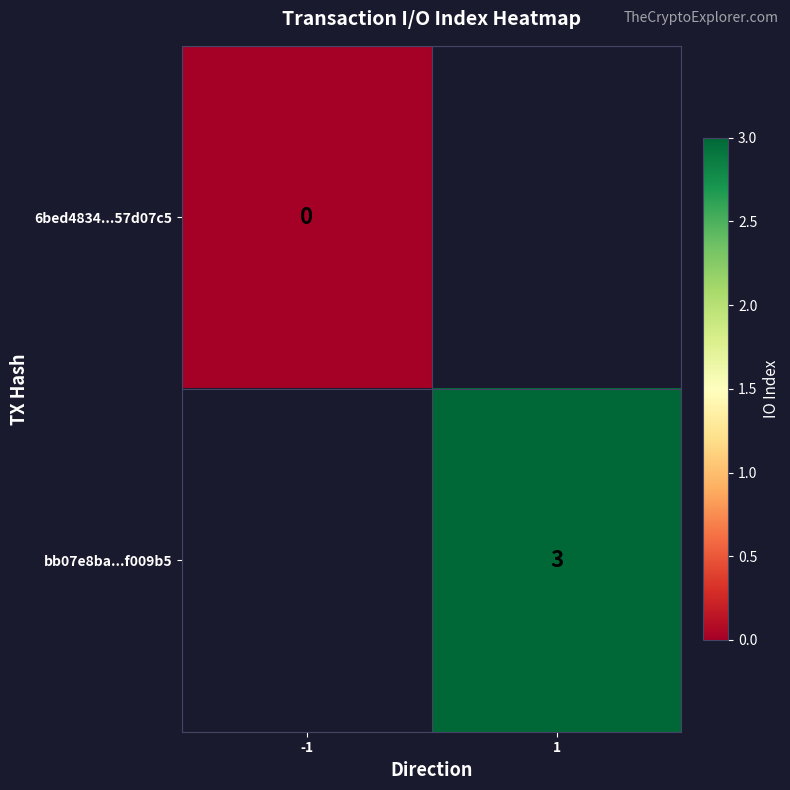

The value of bb07e8ba...f009b5 at 1 is 5. True or false?

False